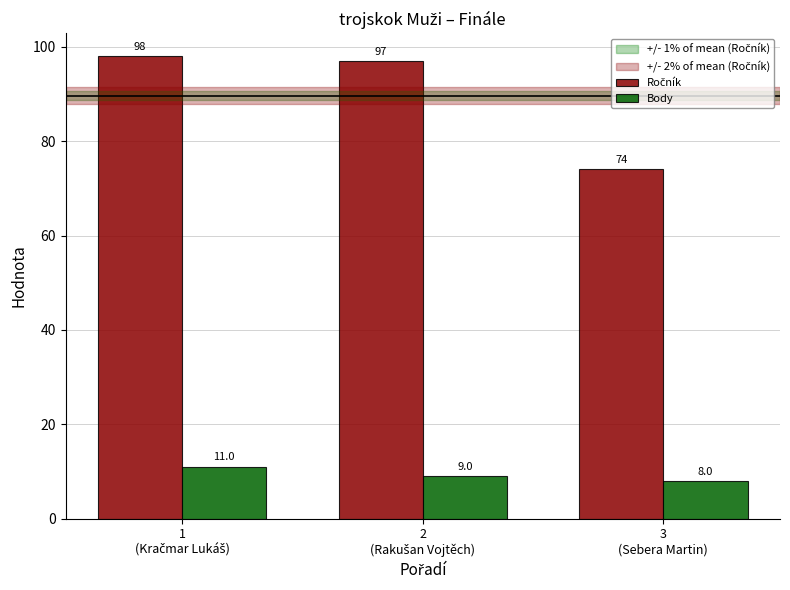

How many bars are there in total?

6